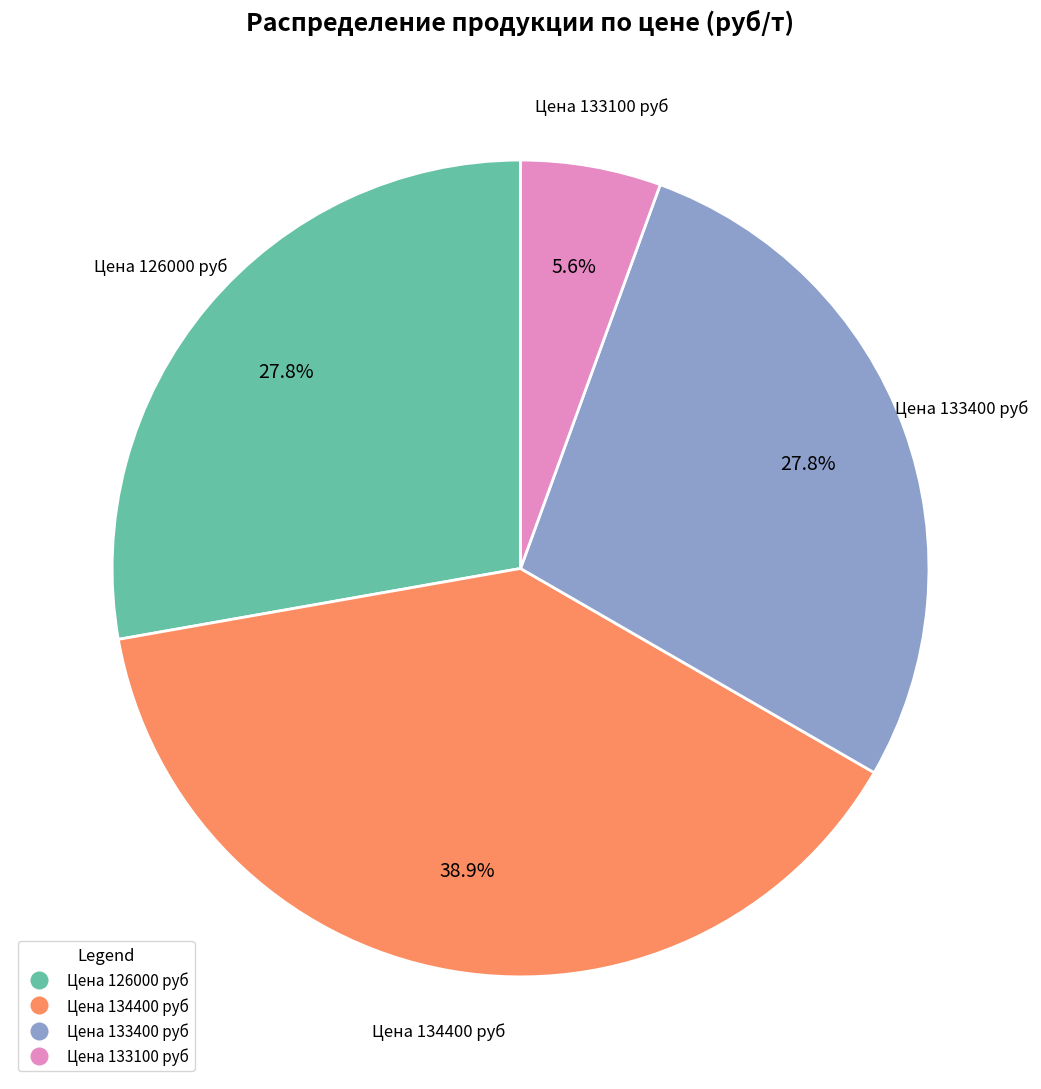

What is the largest slice in the pie chart?

Цена 134400 руб